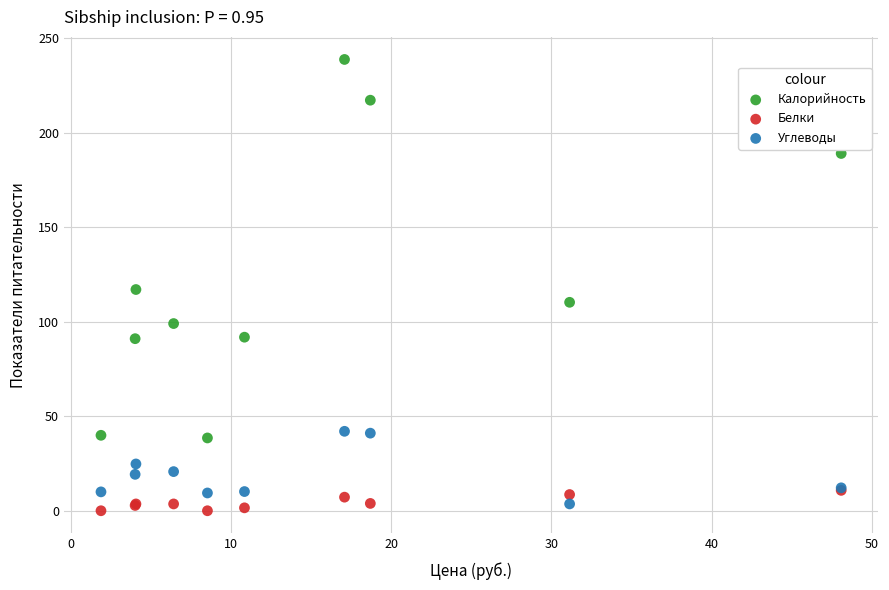

Which series has the largest Y range (max minus min)?

Калорийность